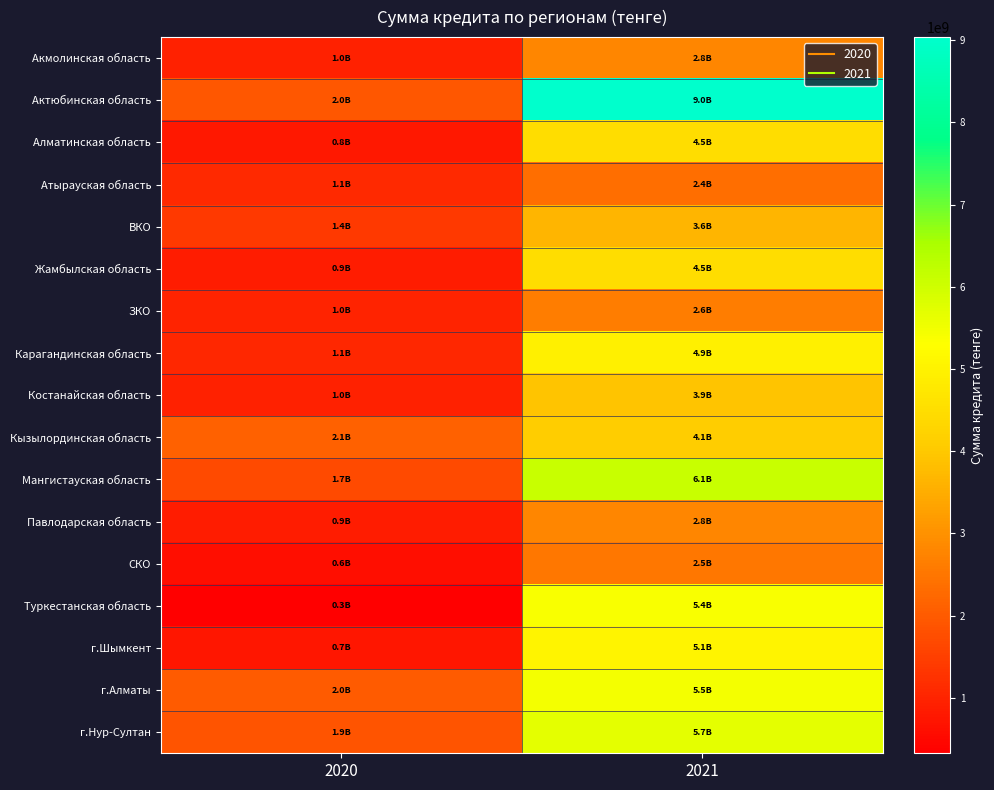

At how many categories does at least one series exceed 5416823447?

1